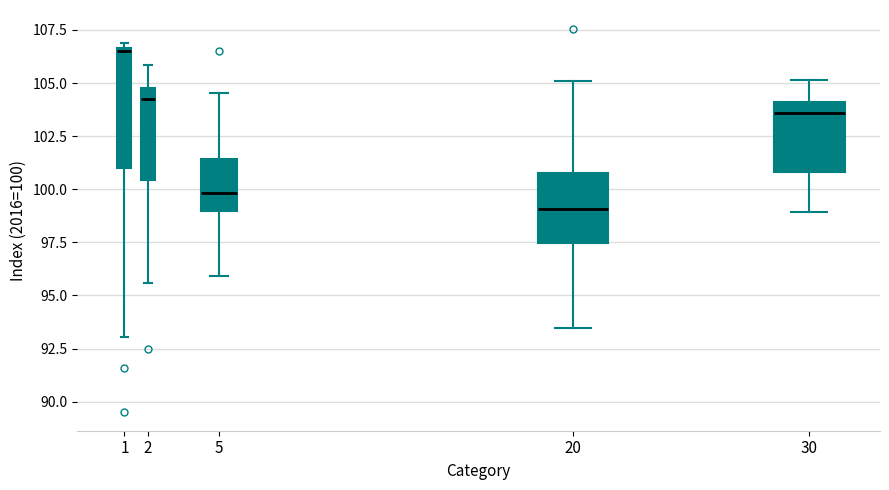

Reading left to right, transcribe this box plot: for each box, give where its median line is, the range the box spans, and where its two whiskers end, as read against the y-axis. The values are not printed on the chart, so give them approximately, as read against the axis.

1: median 106.5 (just below the box's upper edge), box 101.0 to 106.5, whiskers 93.0 to 107.0
2: median 104.5 (just below the box's upper edge), box 100.5 to 104.5, whiskers 95.5 to 106.0
5: median 100.0, box 99.0 to 101.5, whiskers 96.0 to 104.5
20: median 99.0, box 97.5 to 100.5, whiskers 93.5 to 105.0
30: median 103.5, box 101.0 to 104.0, whiskers 99.0 to 105.0